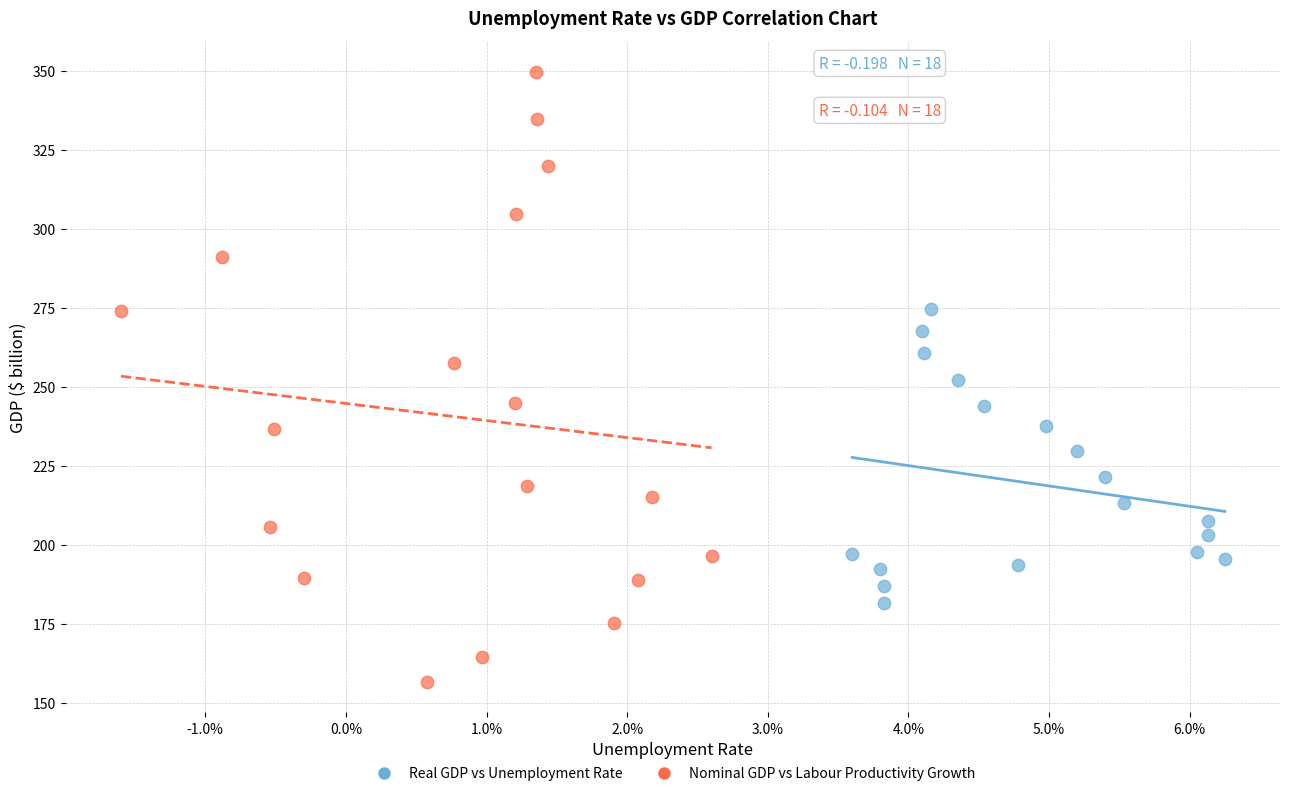

Which series contains the lowest Y value?

Nominal GDP vs Labour Productivity Growth